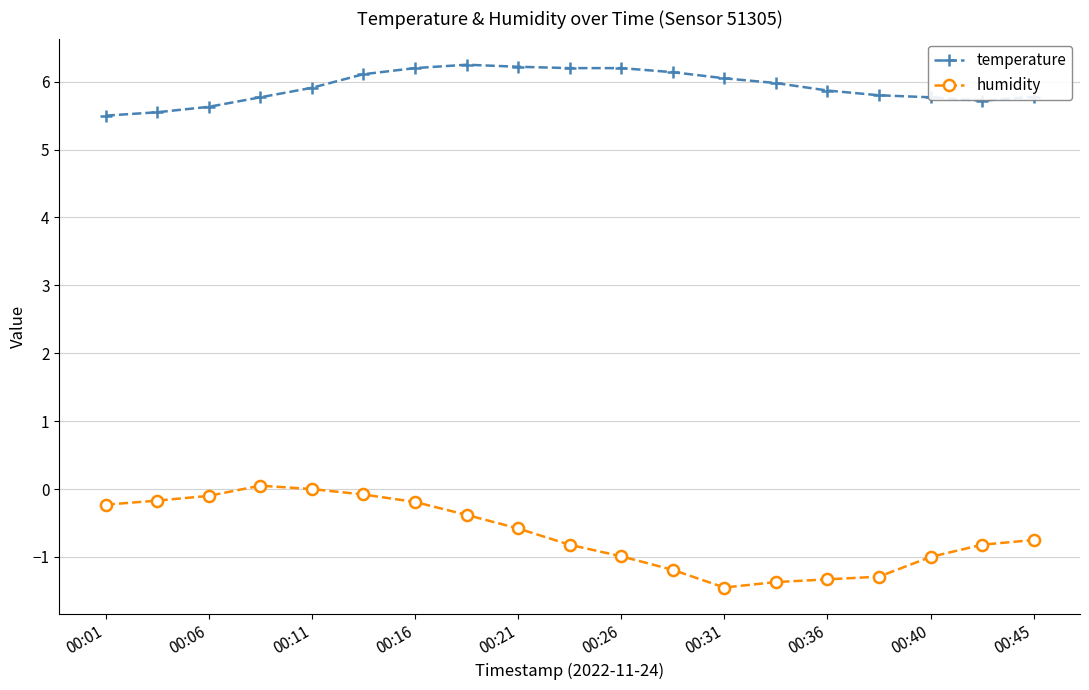

What is the lowest value of the humidity series?

-1.4